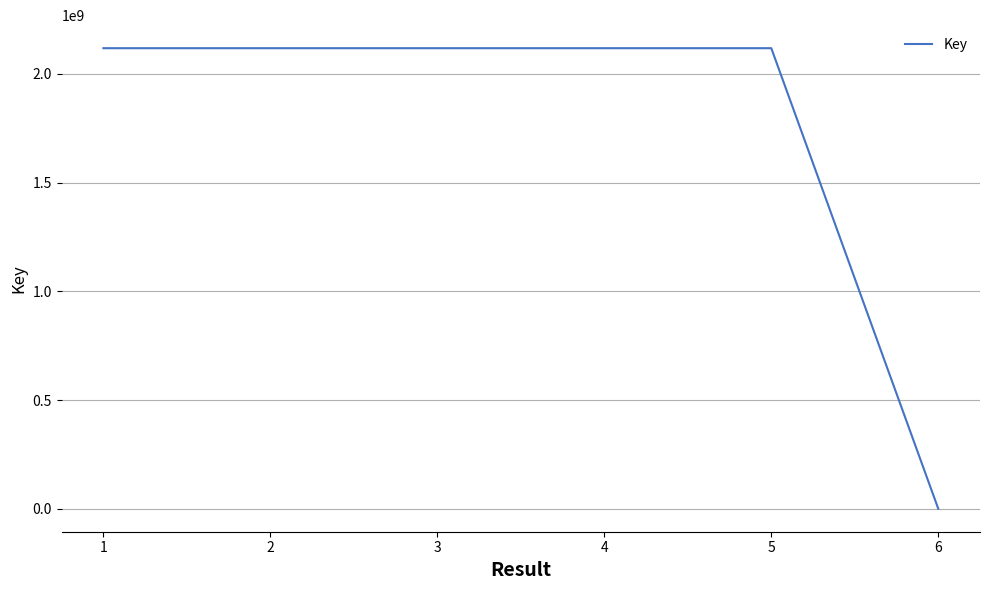

Approximately how many times larger is the value at 5 compared to 1?

1.0